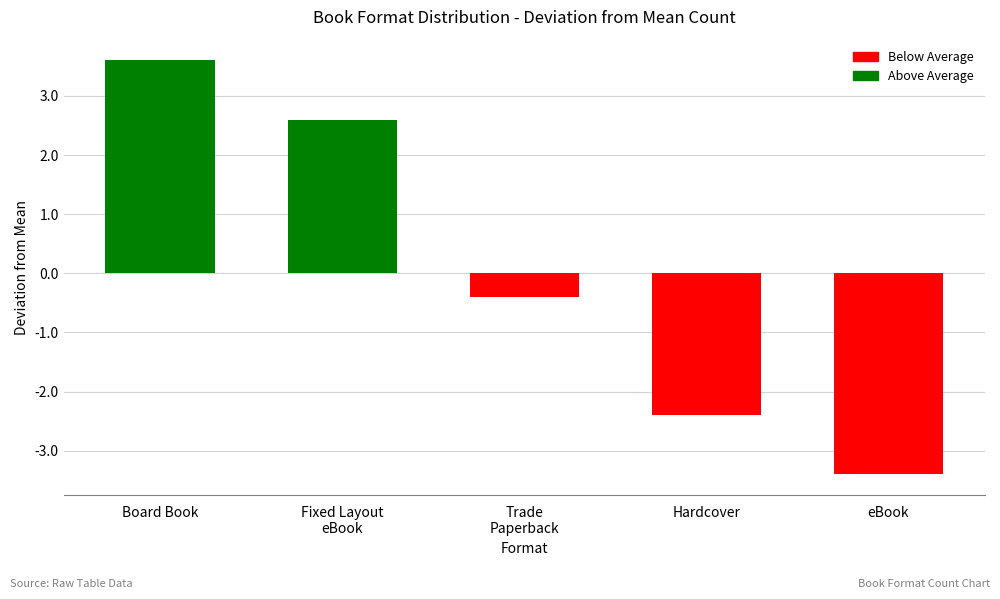

The chart shows a value of -0.4 at Trade
Paperback. True or false?

True